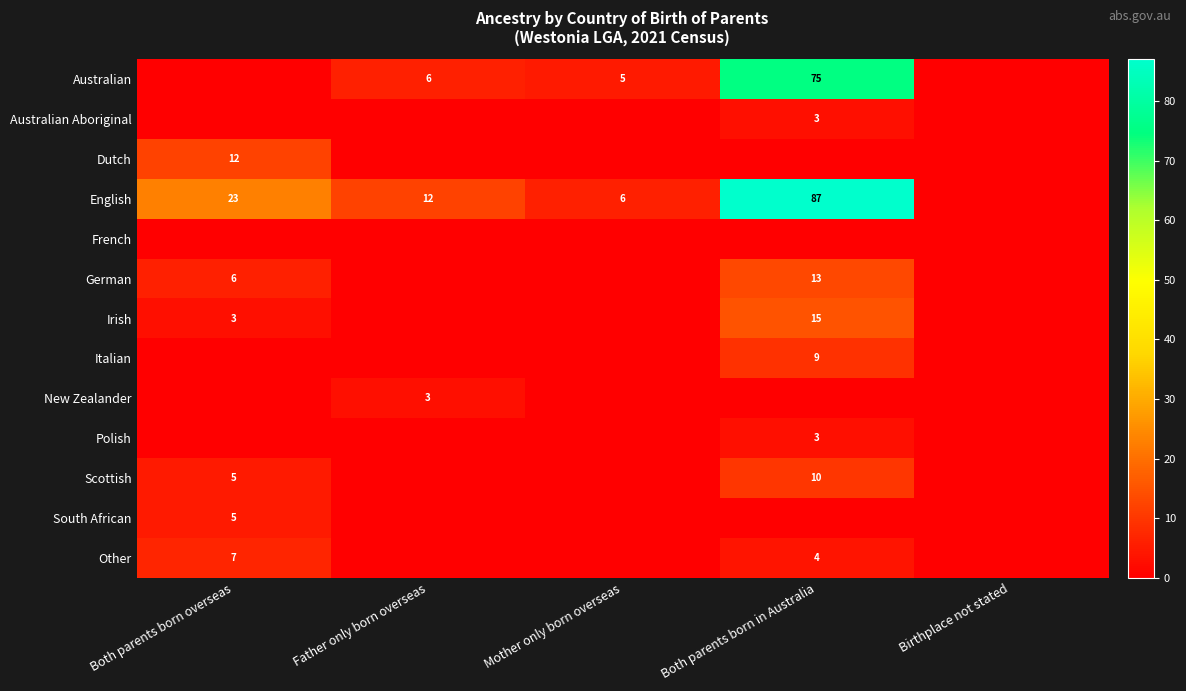

Is the value of English at Both parents born in Australia greater than the value of Scottish at Both parents born in Australia?

Yes